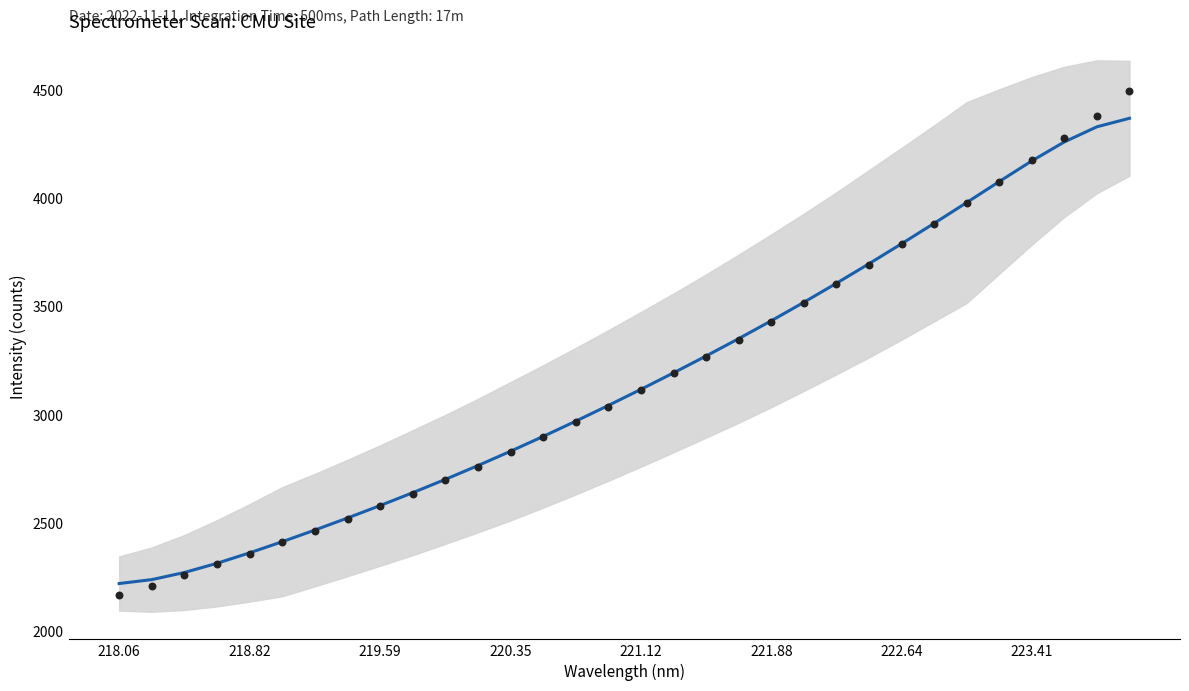

Is the value of Smoothed intensity at 23 greater than the value of Intensity (counts) at 13?

Yes